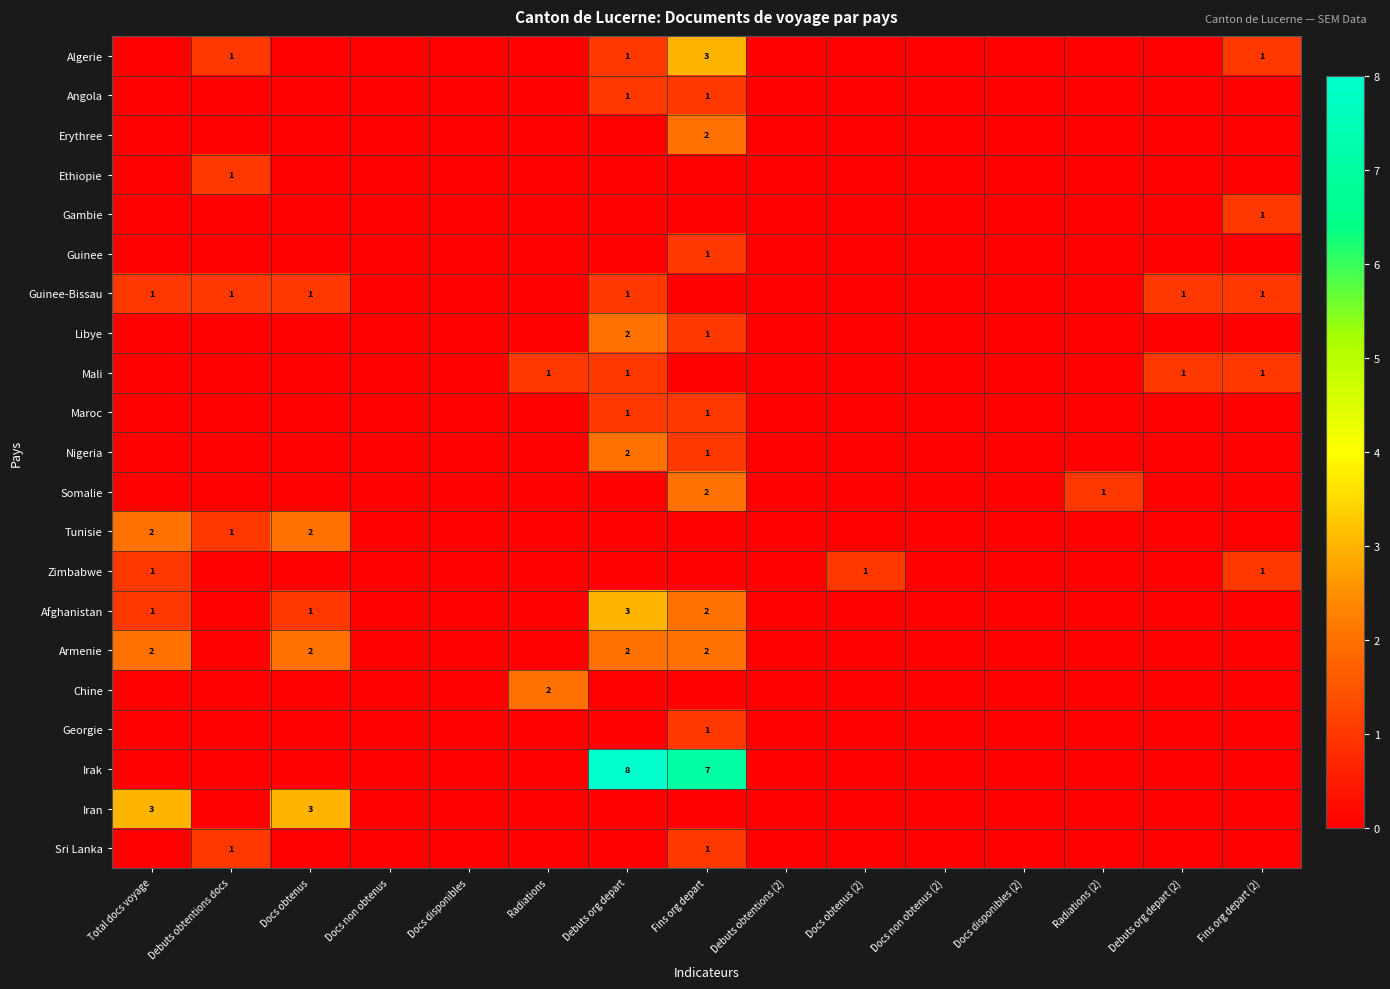

Is it true that Armenie equals 2 at Total docs voyage?

True